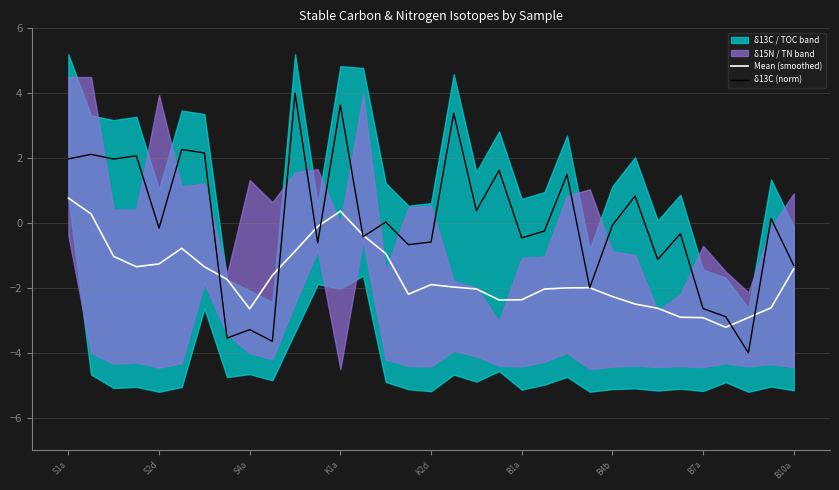

After their last crossing, which series has the higher values: Mean (smoothed) or δ13C (norm)?

δ13C (norm)